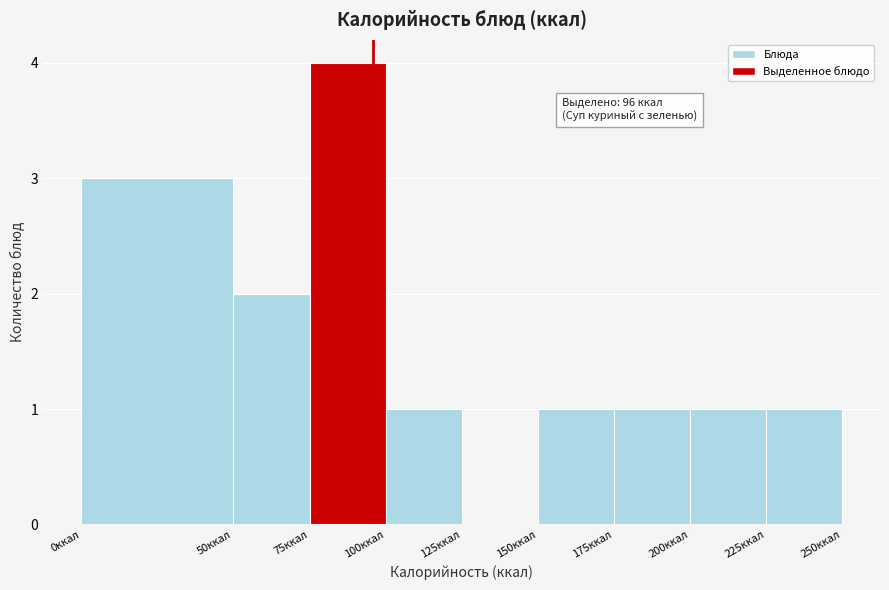

Over which range of the x-axis is the bar tallest?

75 to 100